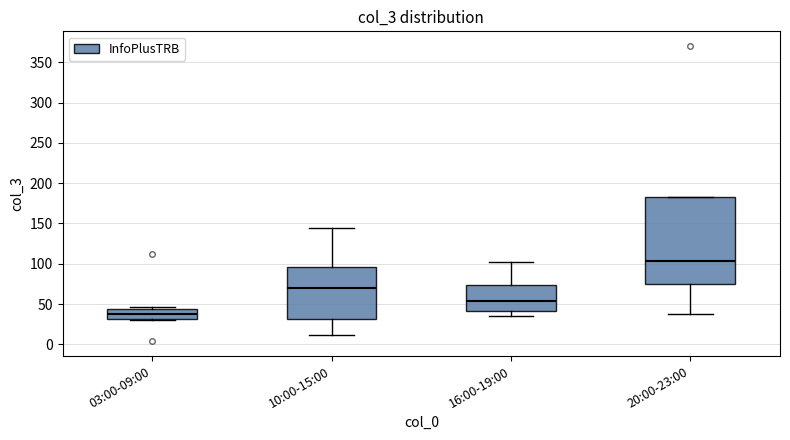

Where is the lower edge of the box for 20:00-23:00 on the y-axis? The values are not printed on the chart, so give them approximately, as read against the axis.

75